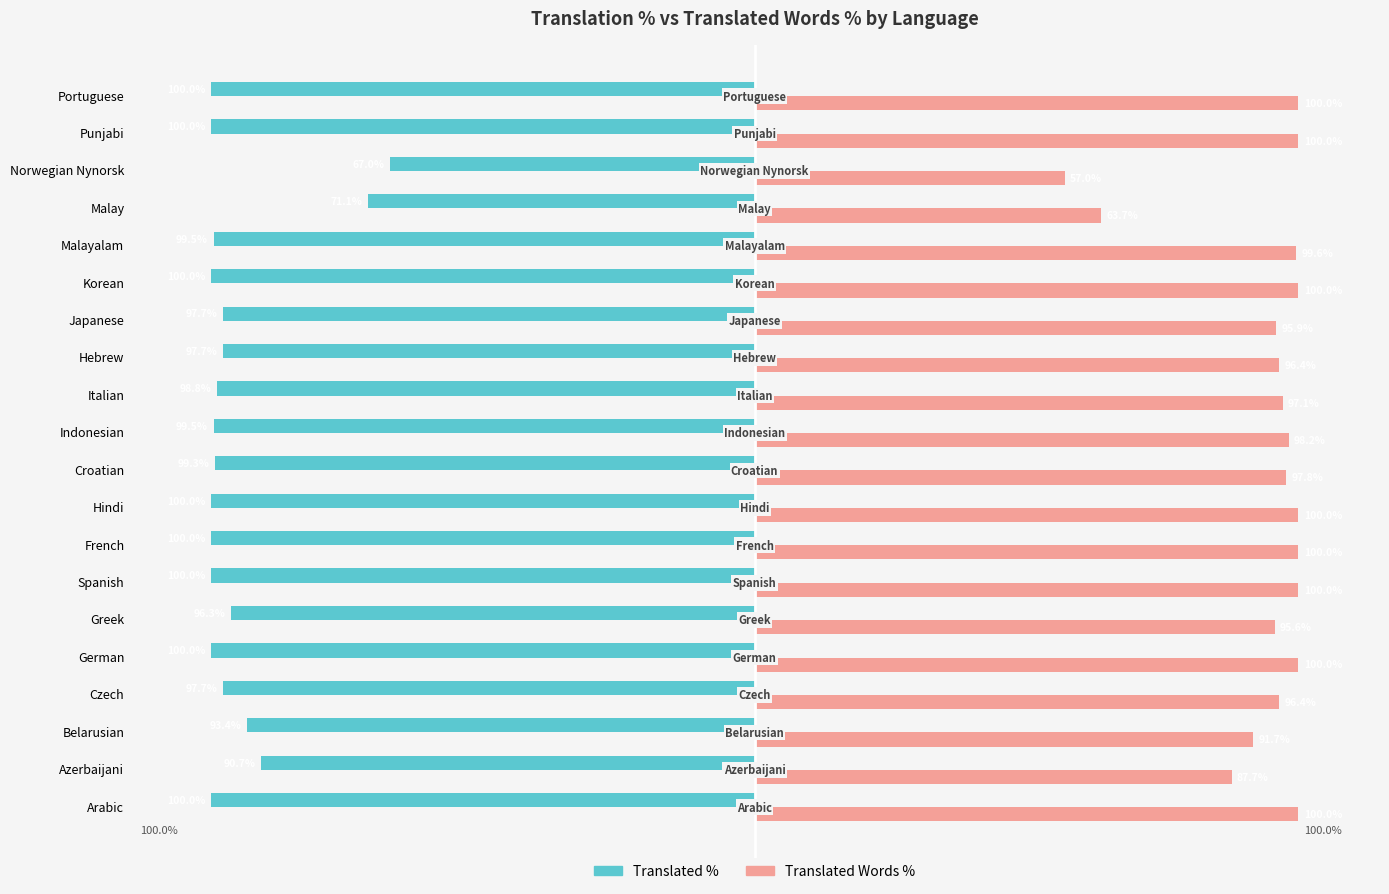

Between Azerbaijani and Hindi, which series saw the biggest shift?

Translated Words %